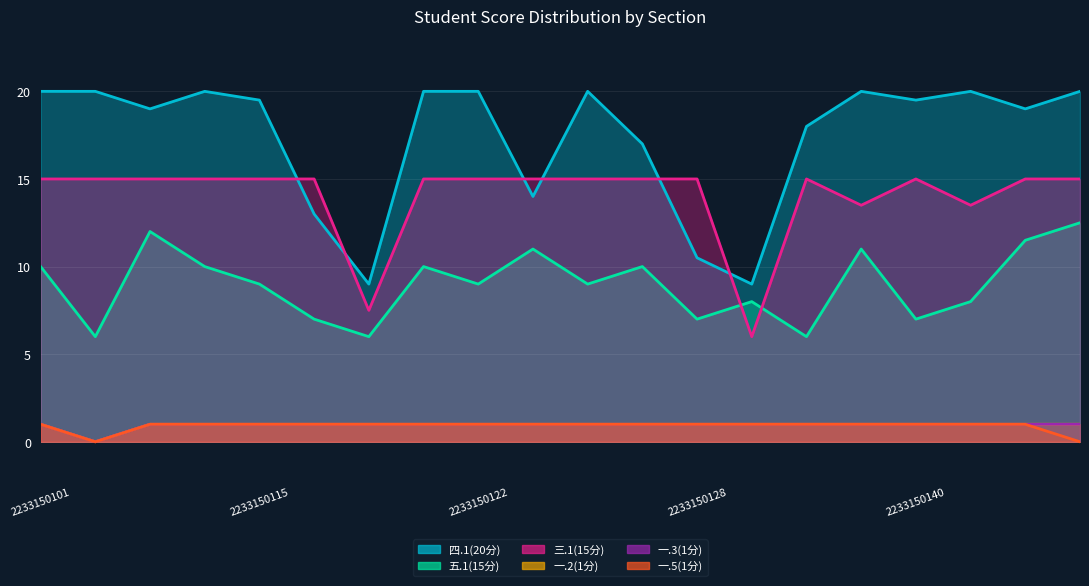

What is the total value across all series at 2233150128?

35.5